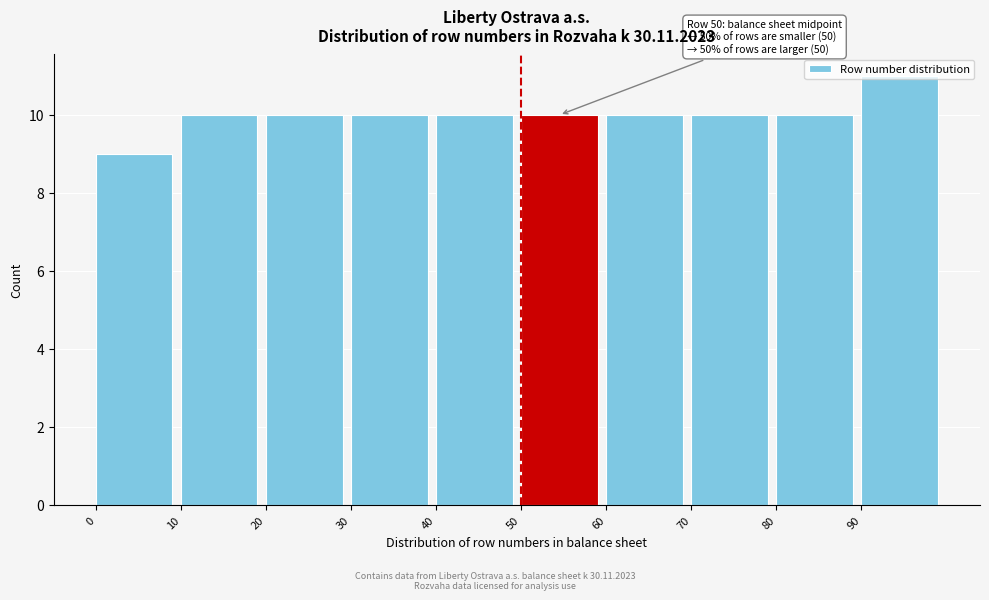

Over which range of the x-axis is the bar tallest?

90 to 100